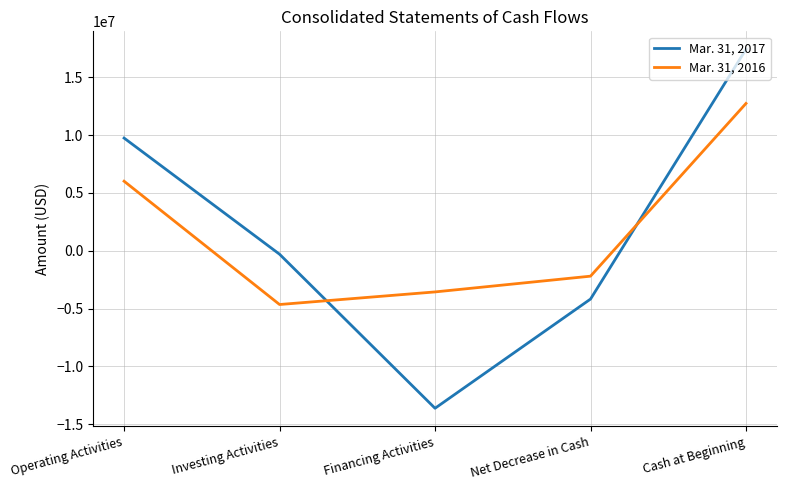

Which series has the largest range (max minus min)?

Mar. 31, 2017